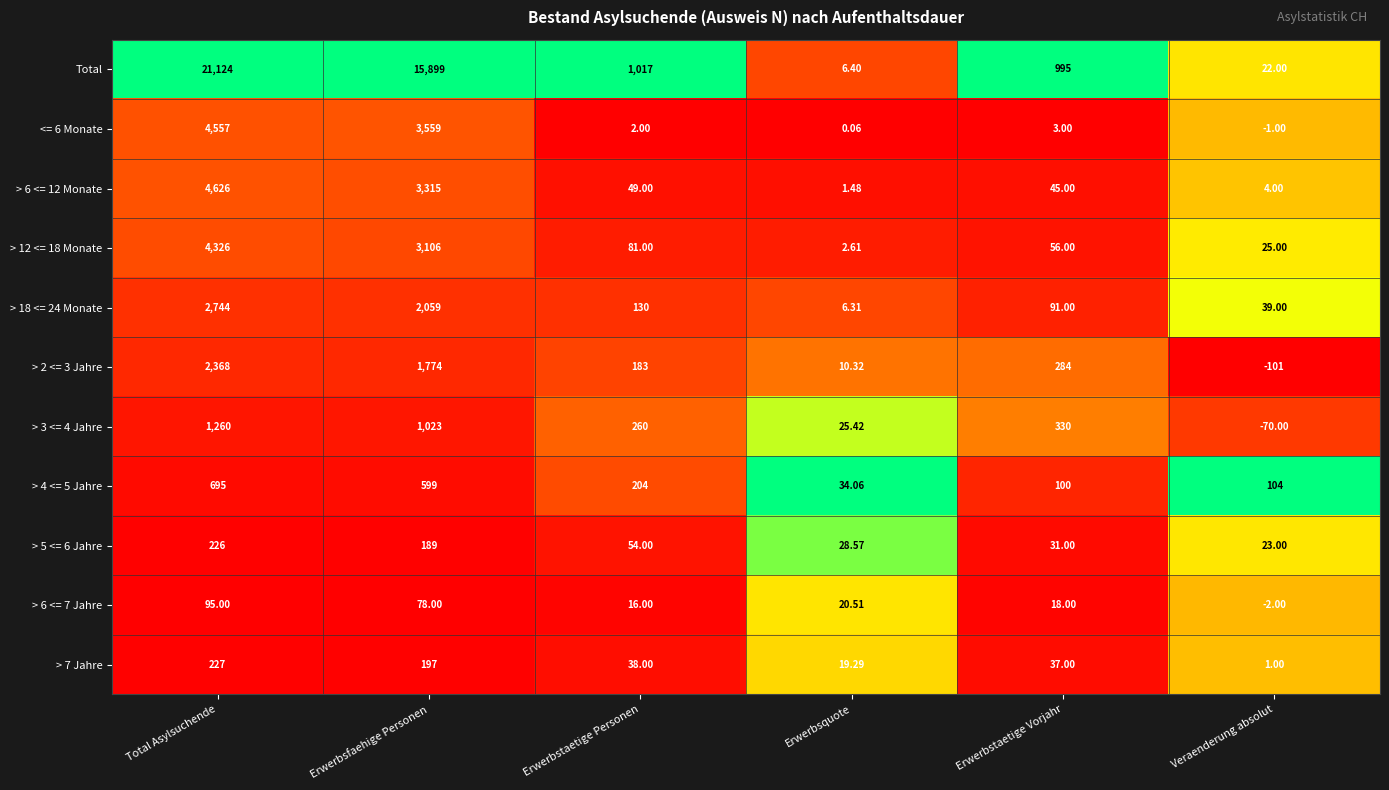

Is the value of Total at Veraenderung absolut greater than the value of > 6 <= 12 Monate at Erwerbstaetige Vorjahr?

No